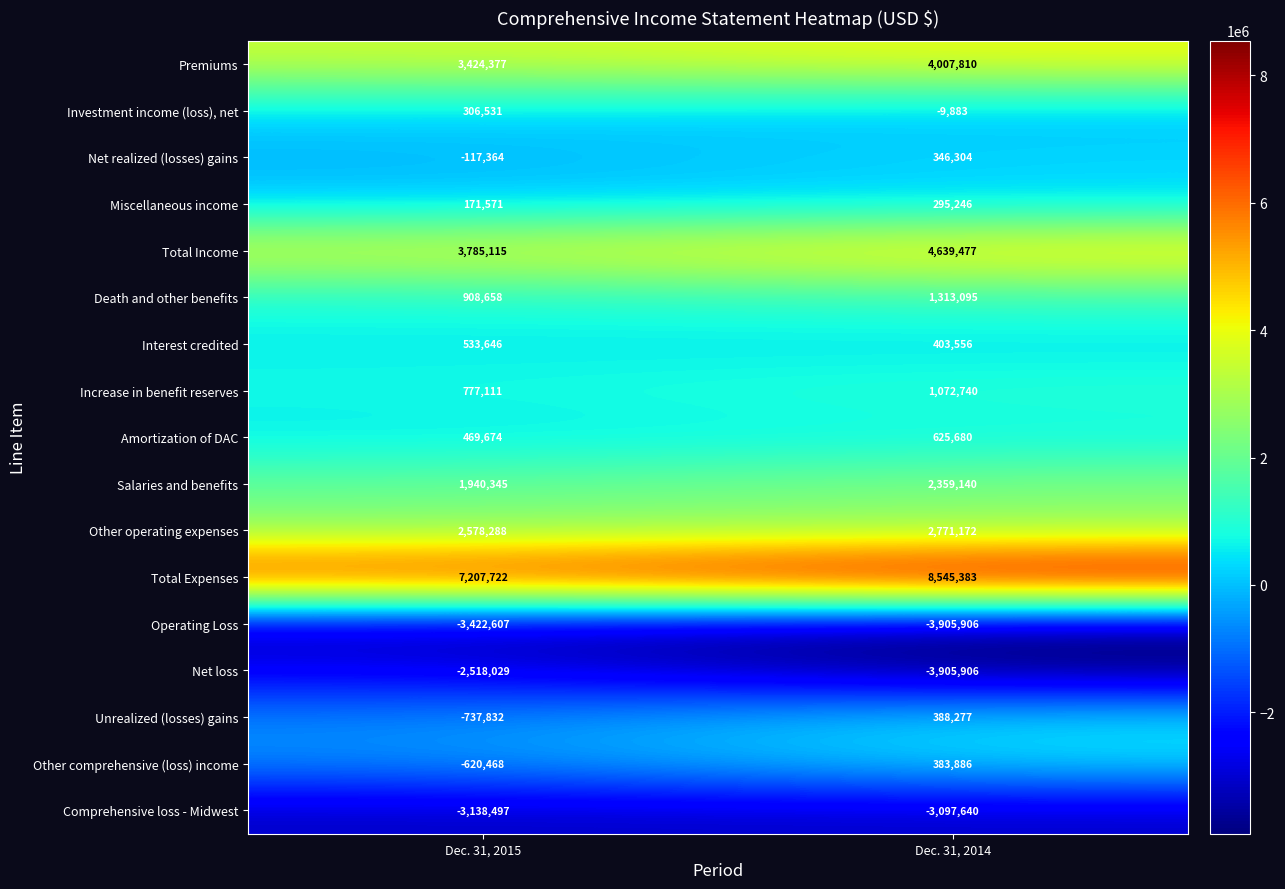

At how many categories does at least one series exceed 2183358?

2